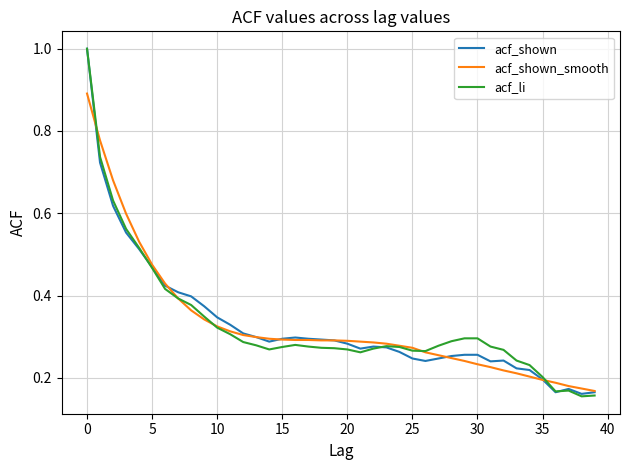

What is the highest value of the acf_shown series?

1.0